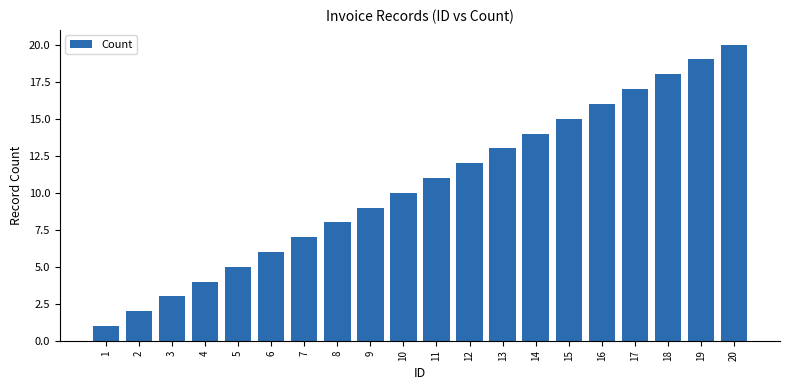

Which has a higher value, 1 or 16?

16